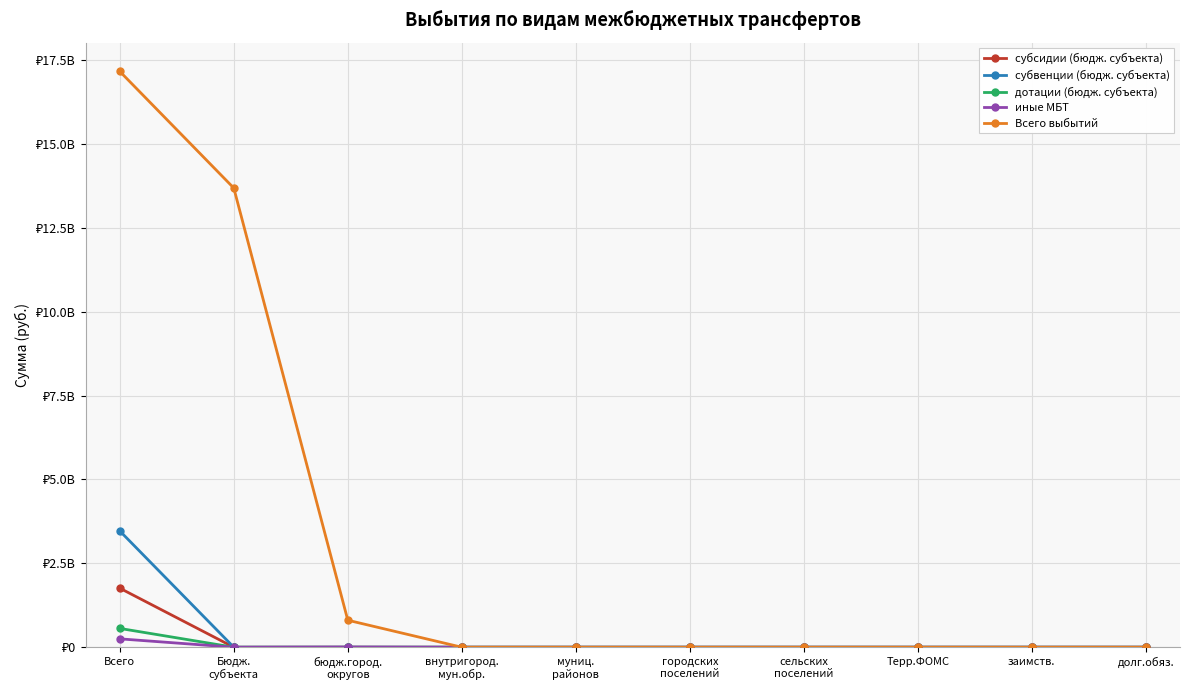

Does the chart have visible grid lines?

Yes